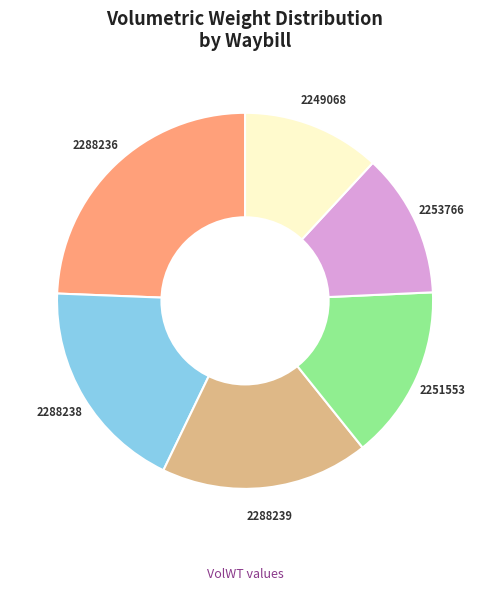

Is the sum of 2249068 and 2251553 greater than half?

No